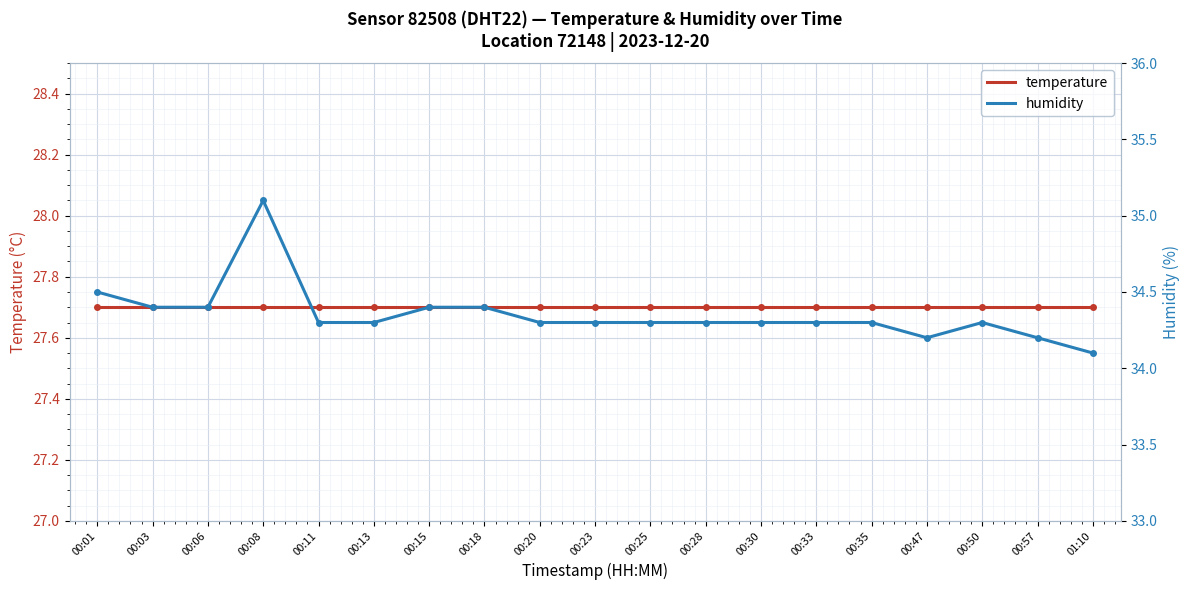

What is the minimum value for humidity?

34.1